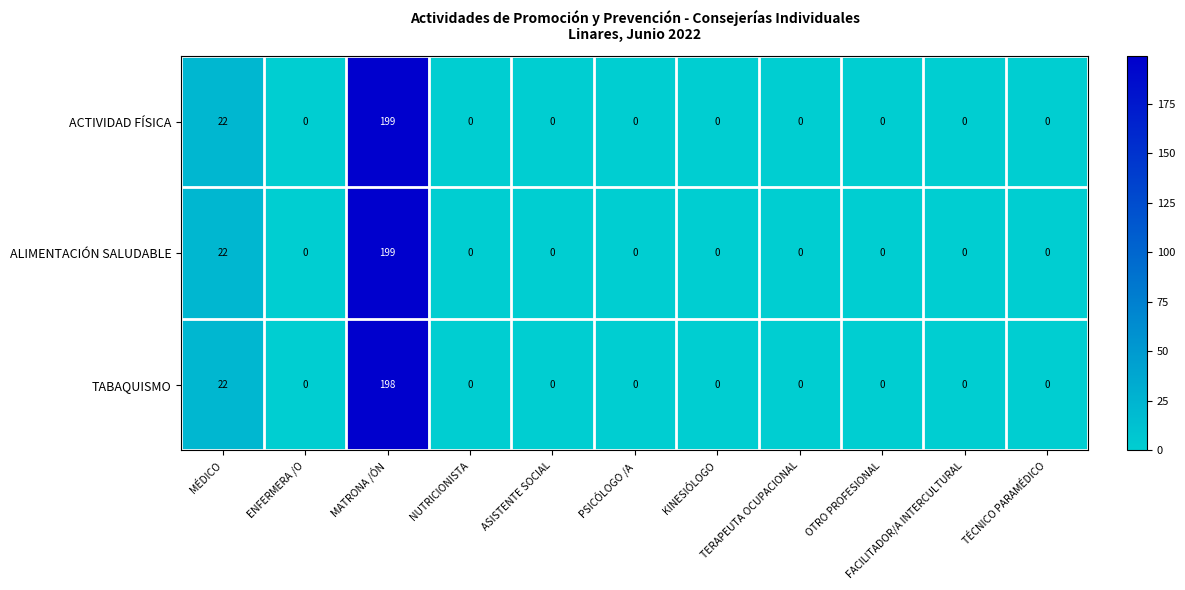

What is the maximum value shown in the chart?

199